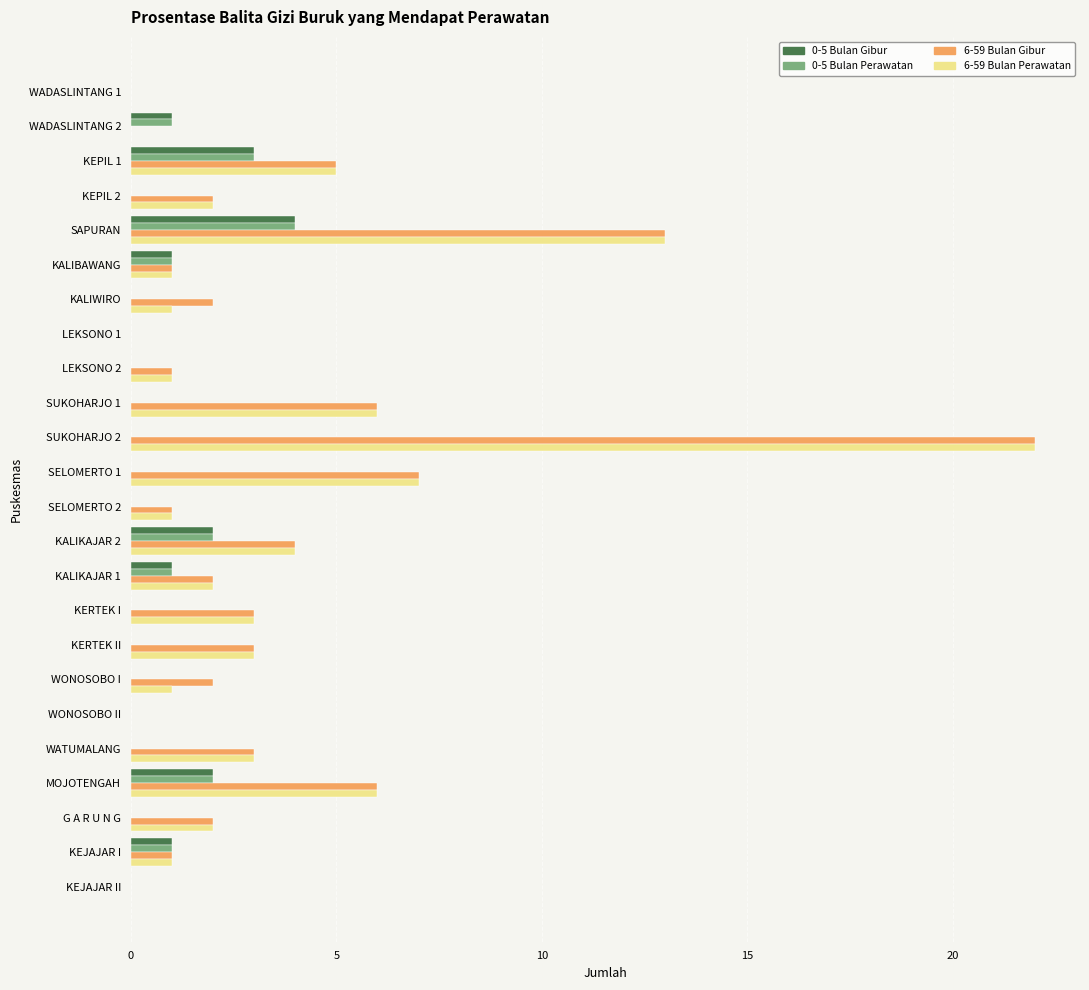

How many data points does each series have?

24